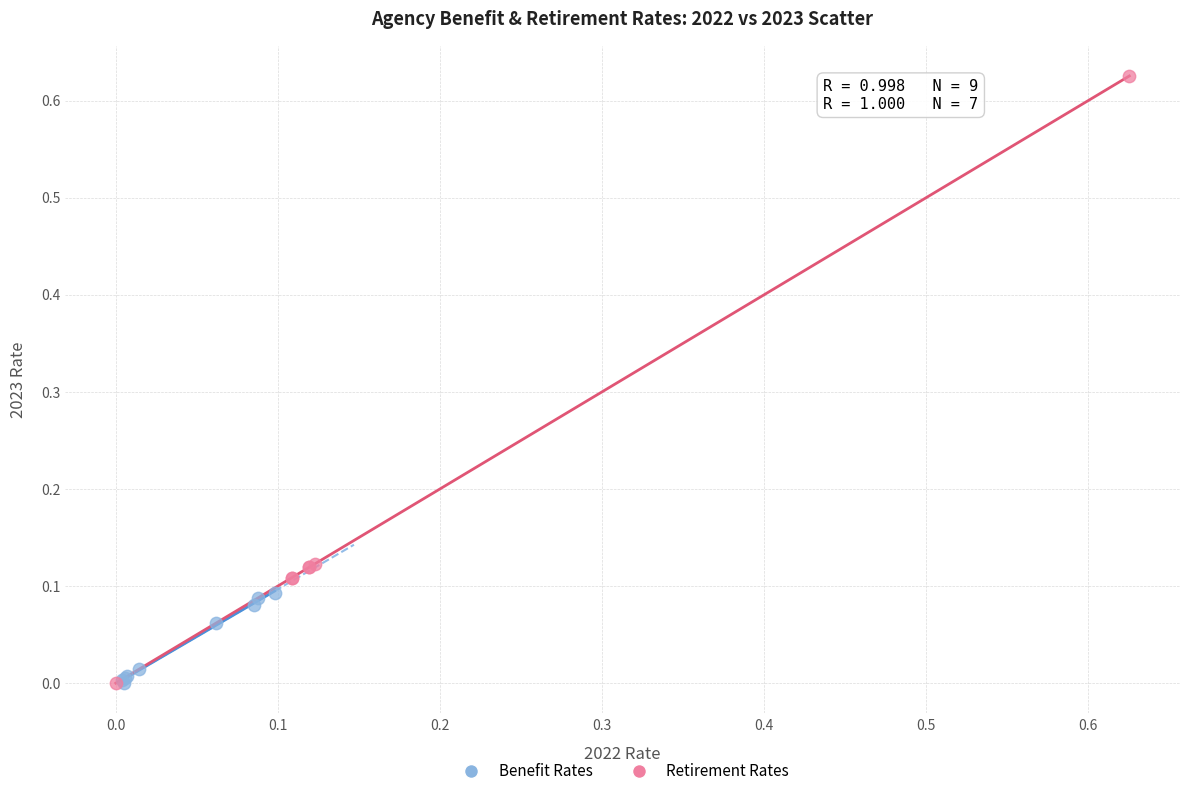

Which series contains the highest Y value?

Retirement Rates